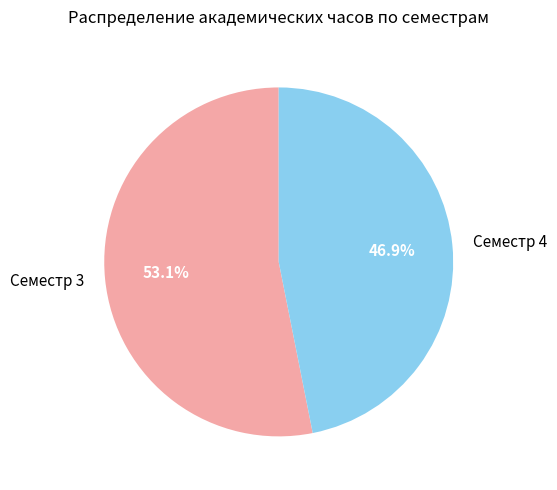

Between Семестр 4 and Семестр 3, which is larger?

Семестр 3